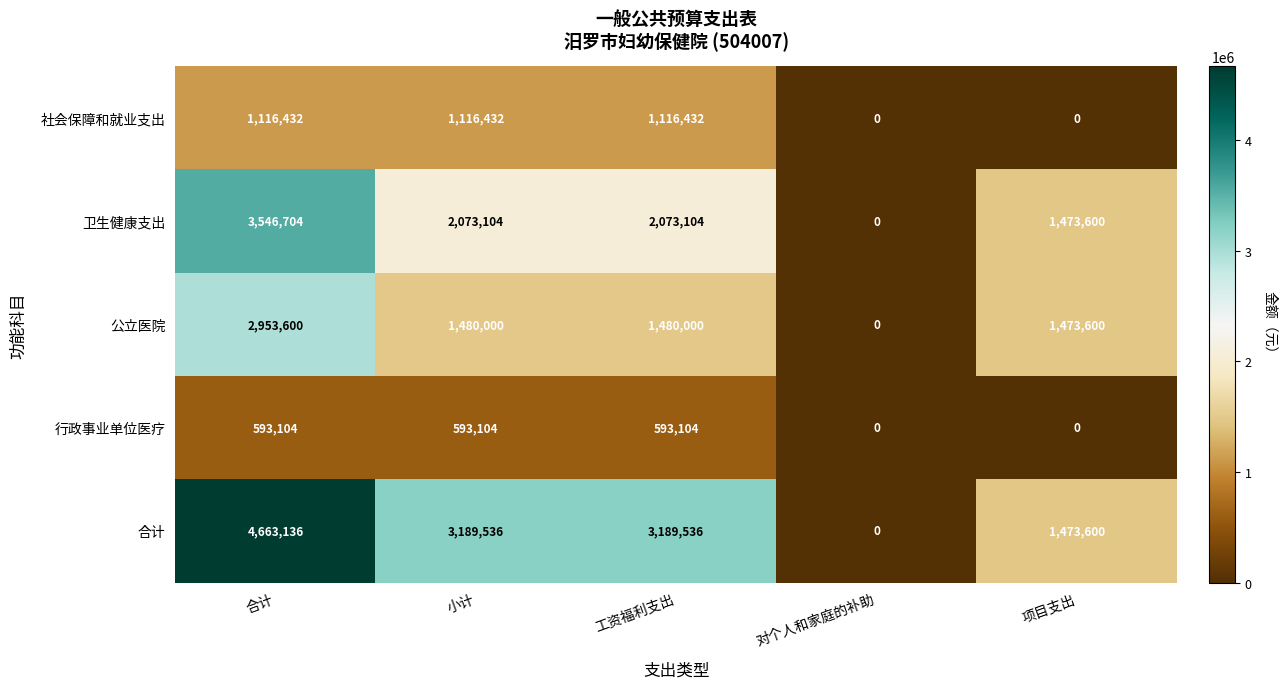

How many distinct data groups are displayed?

5